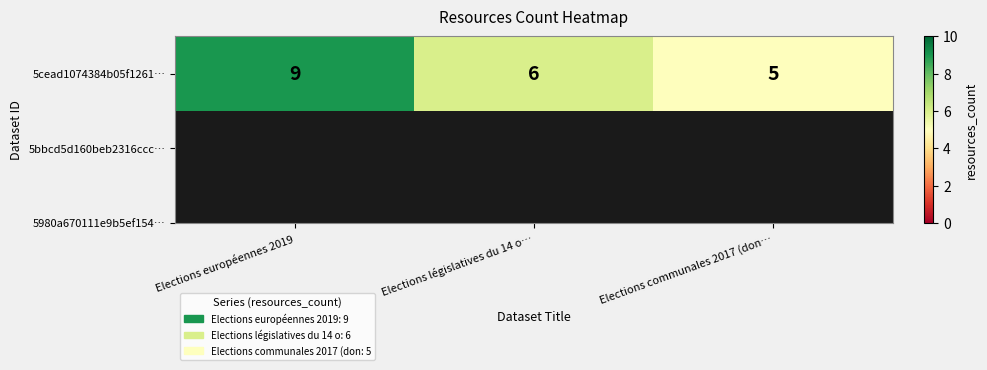

How many values are between 5 and 9?

3